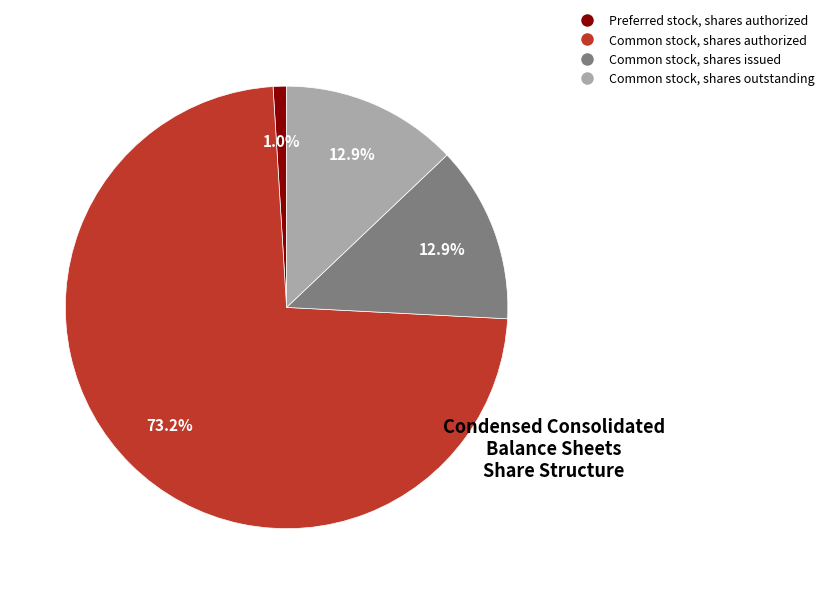

What is the largest slice in the pie chart?

Common stock, shares authorized